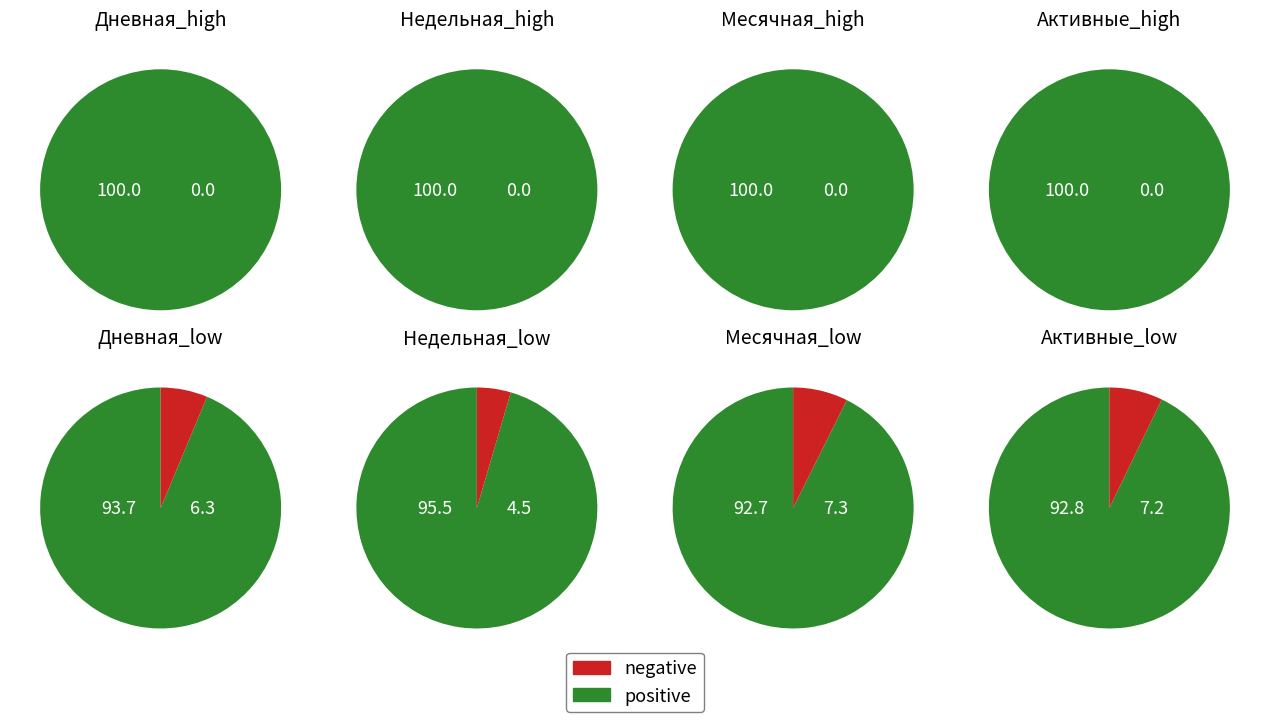

How many segments does this pie chart have?

8